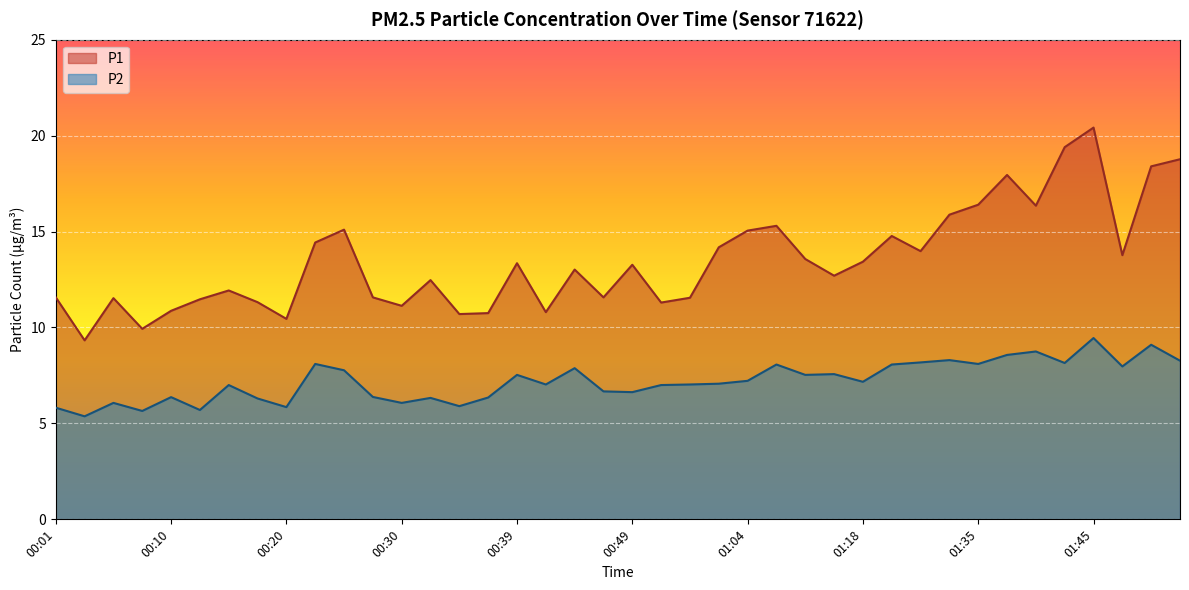

What is the difference between the maximum and minimum values in the P1 series?

11.1